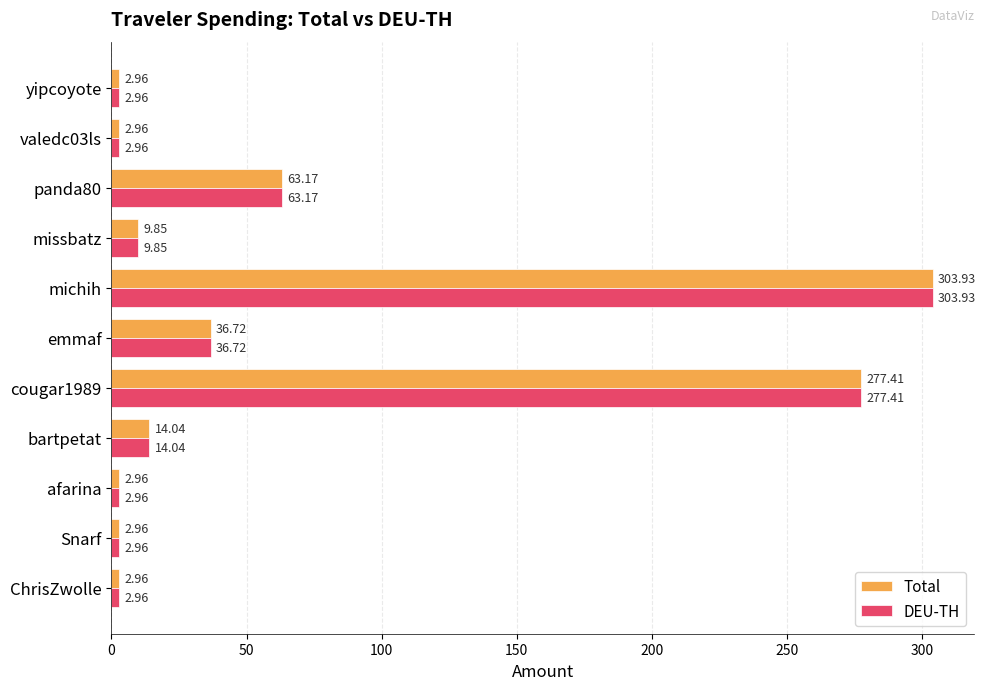

What is the difference between the second highest and minimum values in the Total series?

274.5